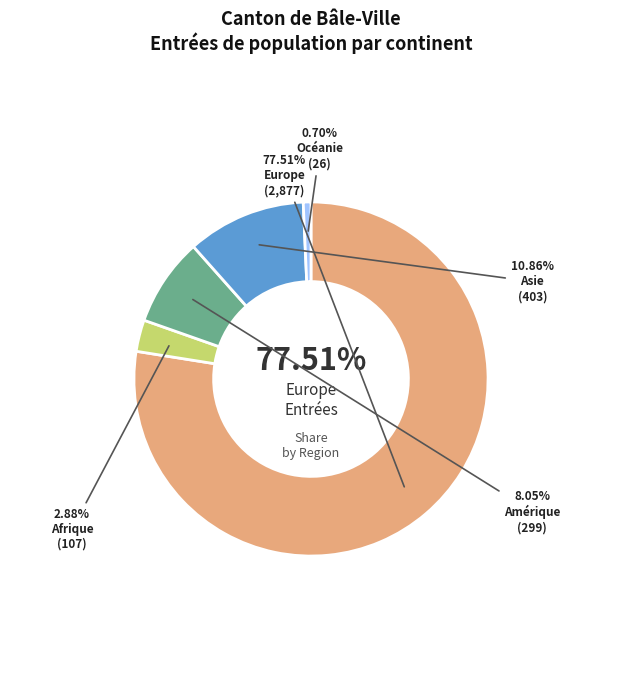

What percentage do Europe and Asie together represent?

88.4%